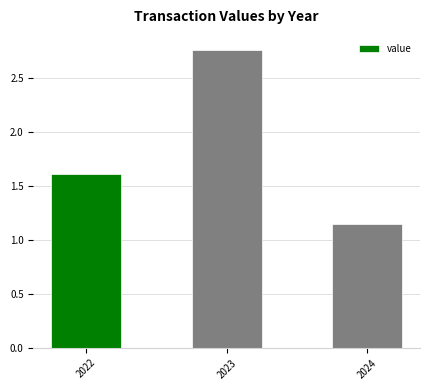

At which label is the value closest to 1?

2024